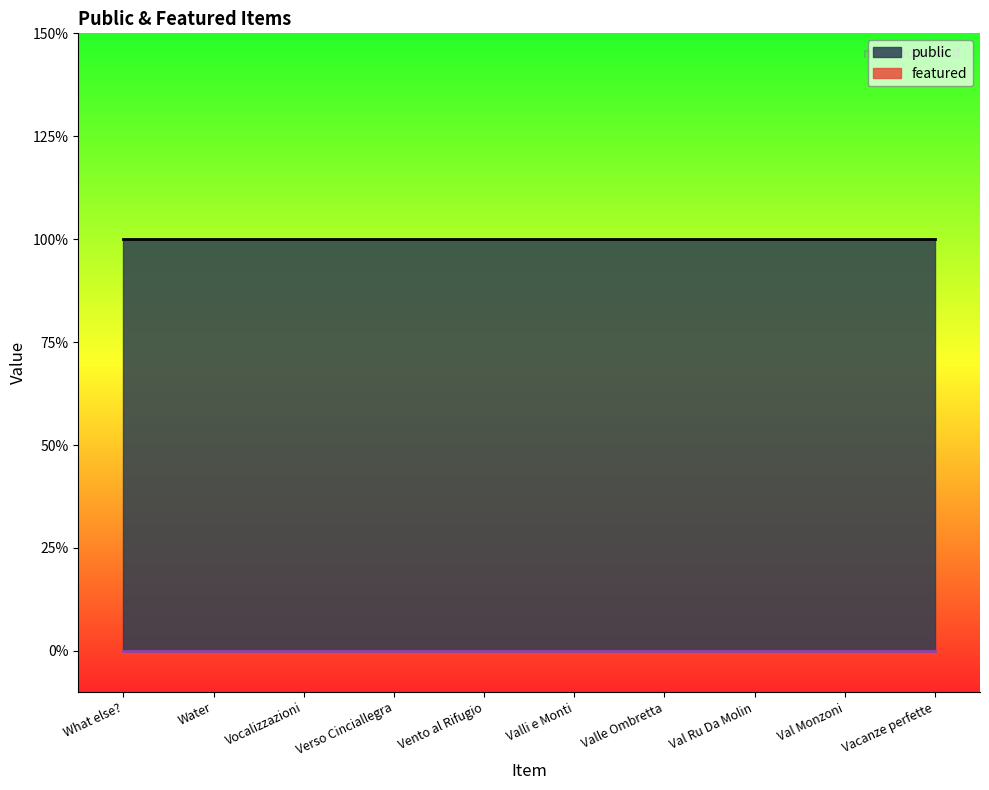

True or false: public and featured intersect in this chart.

False